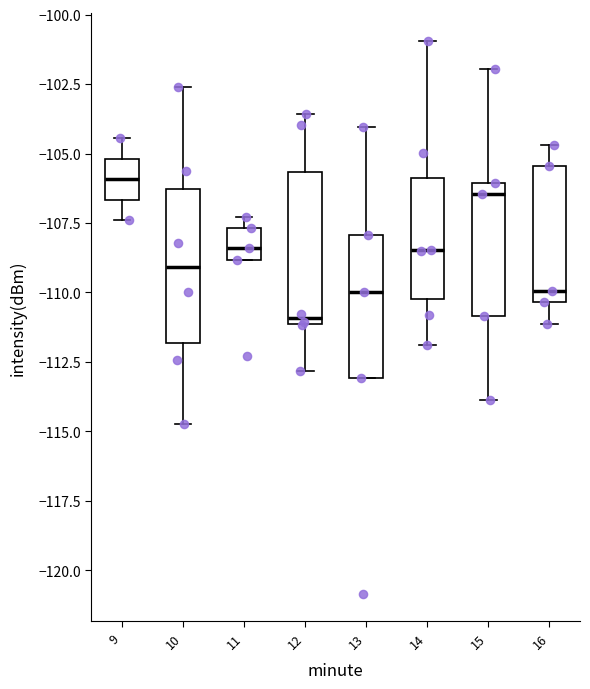

Where is the upper edge of the box at x = 10 on the y-axis? The values are not printed on the chart, so give them approximately, as read against the axis.

-106.5